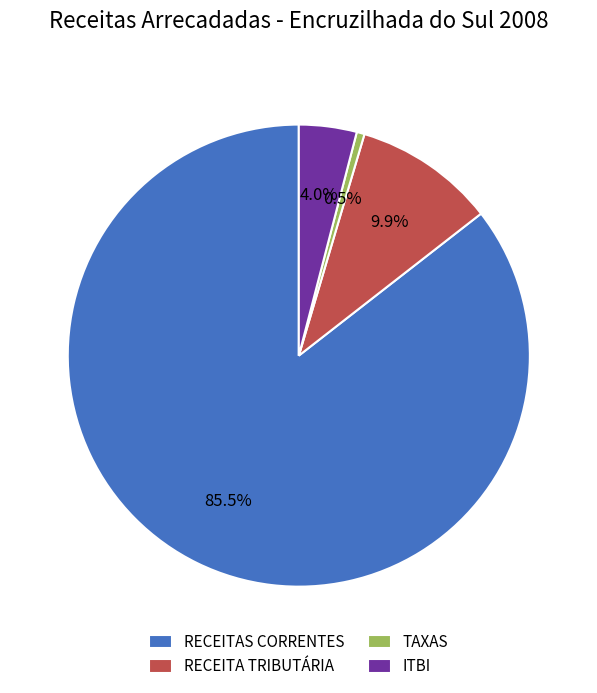

How many segments does this pie chart have?

4